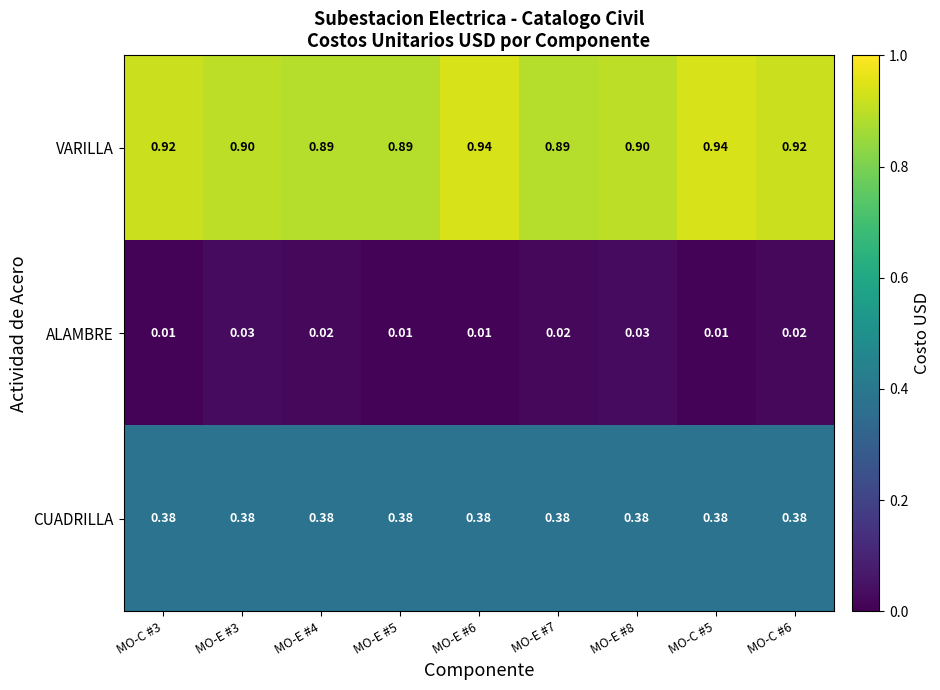

At how many categories does at least one series exceed 0?

9